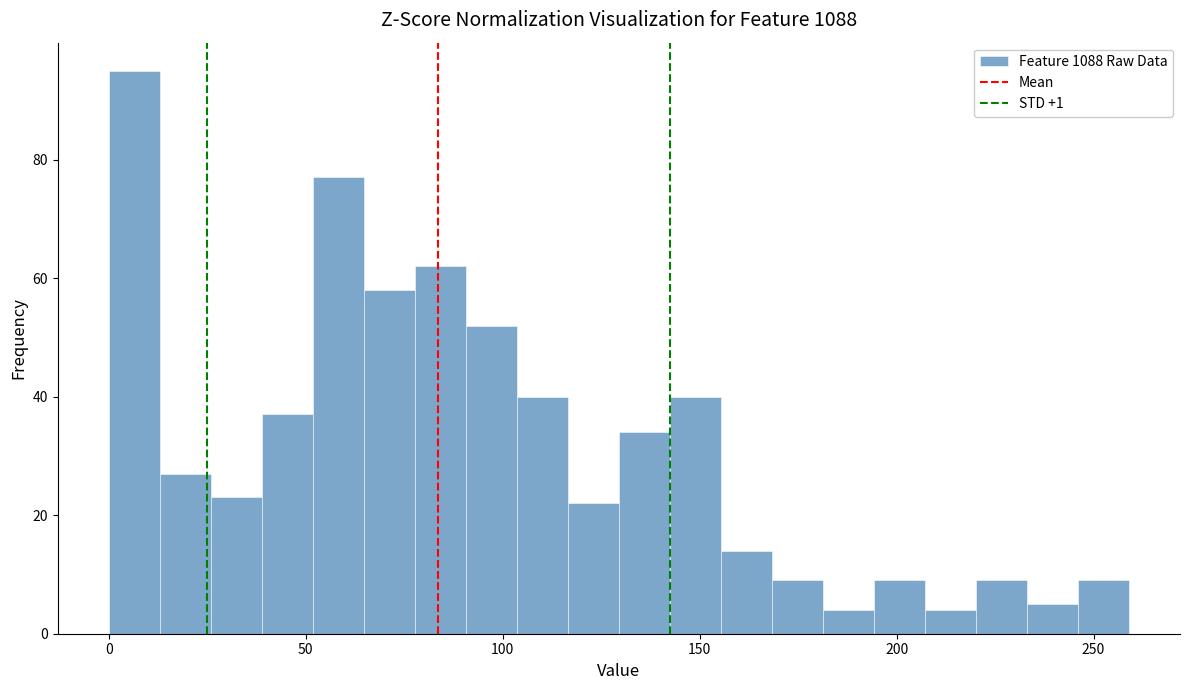

Around what value on the x-axis is the tallest bar? Give the approximate position of its centre, as read against the axis.

5